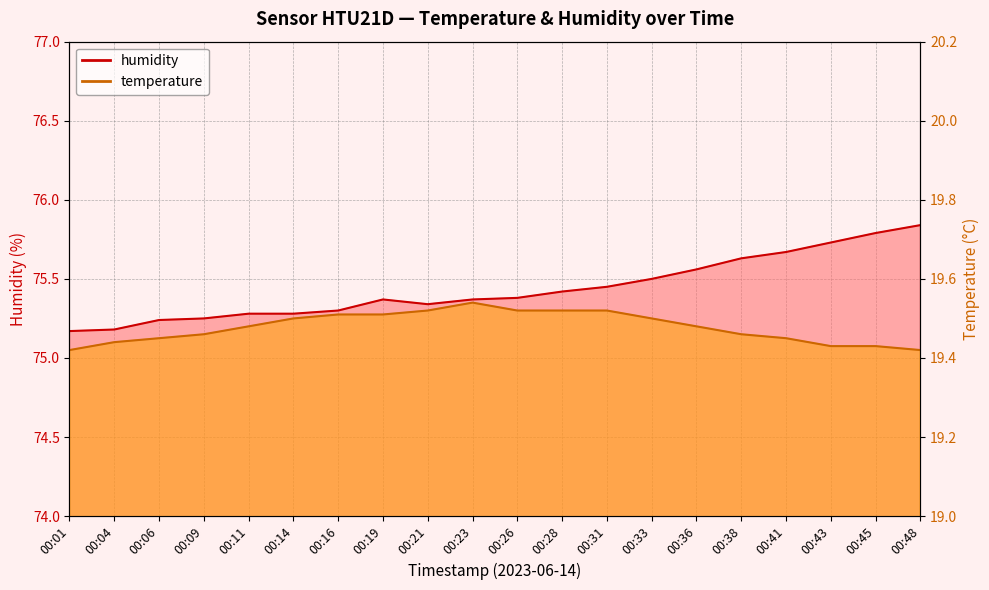

What is the total value across all series at 00:23?

94.9